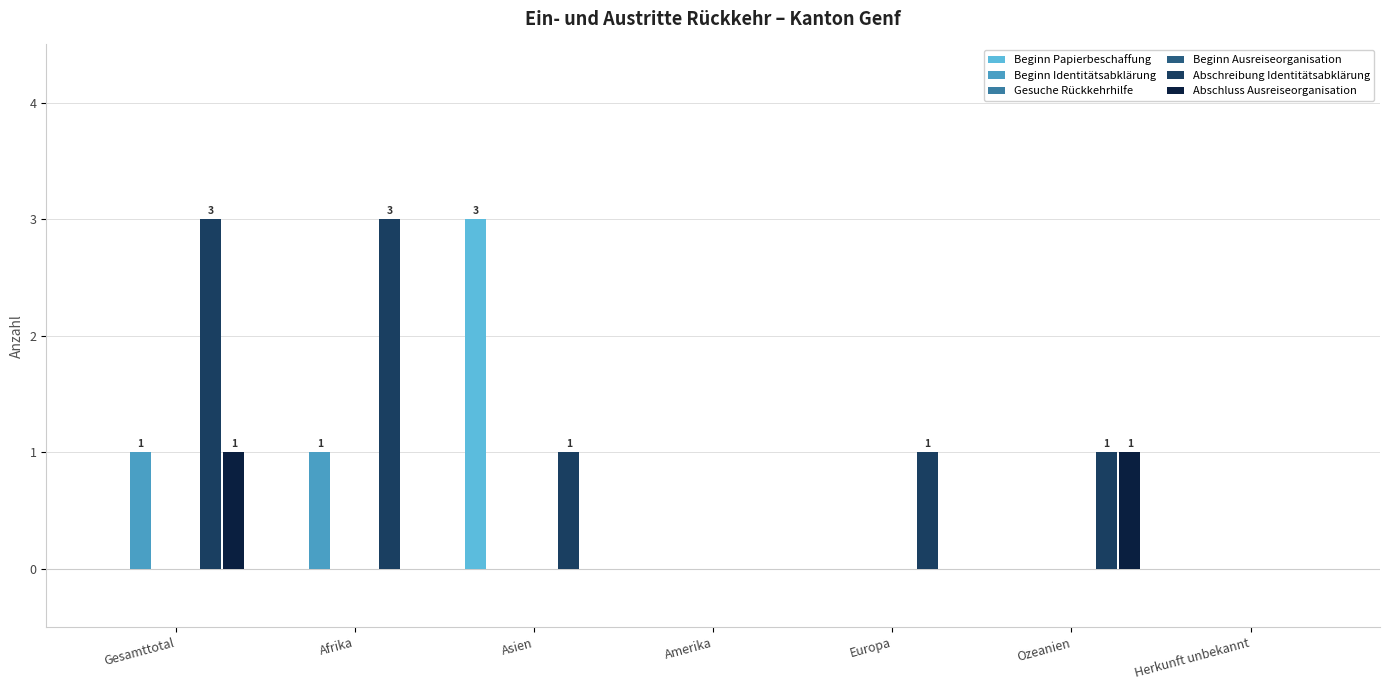

List the series in order of their peak value, lowest first.

Gesuche Rückkehrhilfe, Beginn Ausreiseorganisation, Beginn Identitätsabklärung, Abschluss Ausreiseorganisation, Beginn Papierbeschaffung, Abschreibung Identitätsabklärung